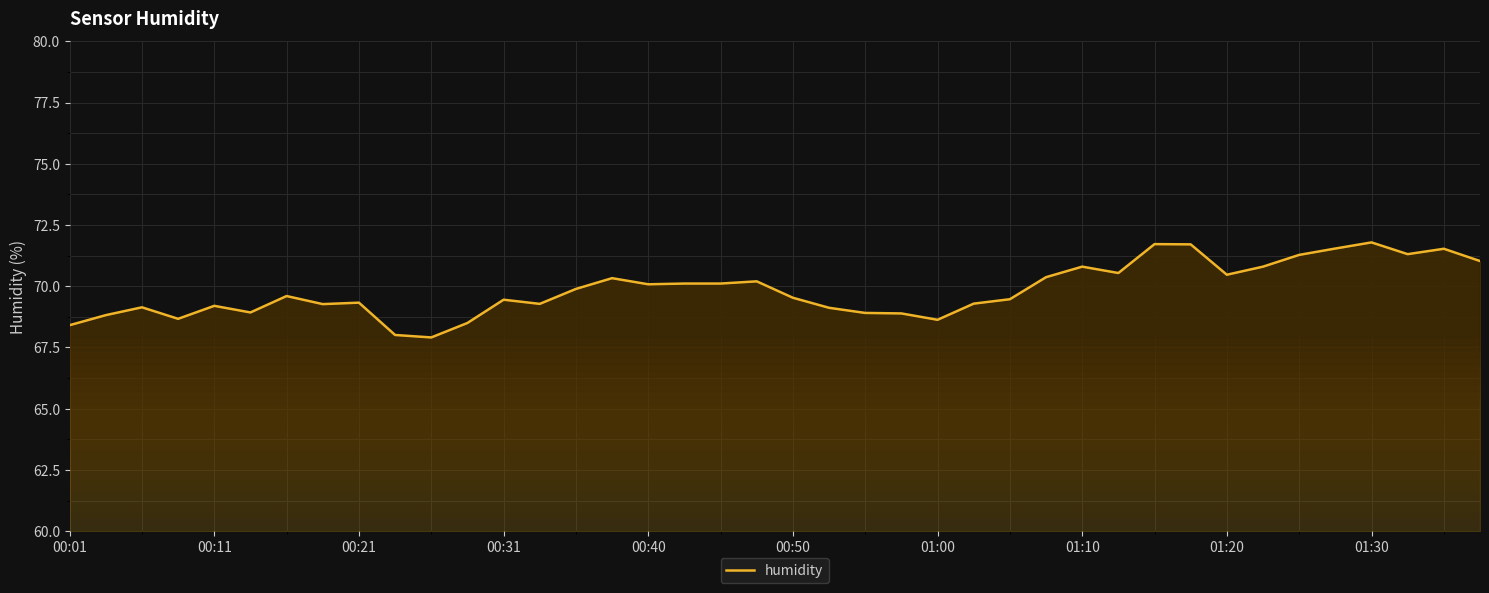

True or false: there are more than 0 points higher than both neighbors.

True